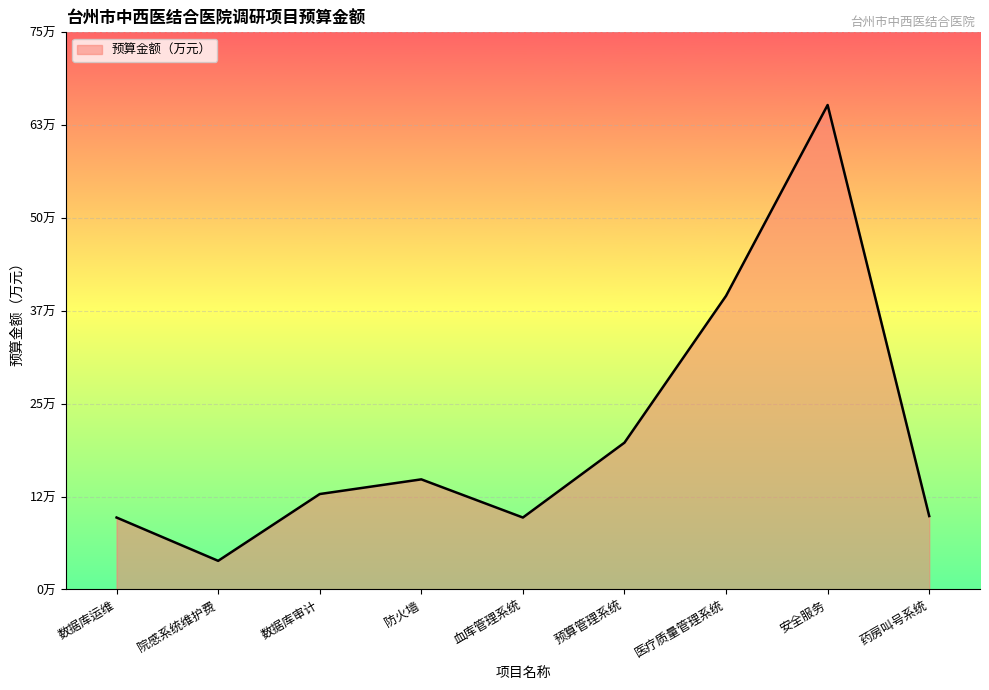

What is the average value?

20.8